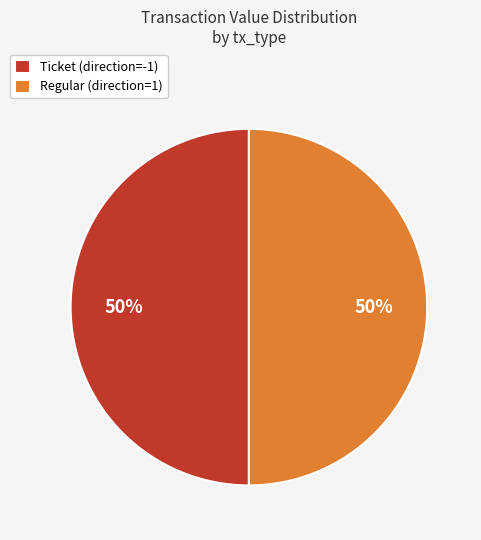

To the nearest percent, what is the average slice percentage?

50%